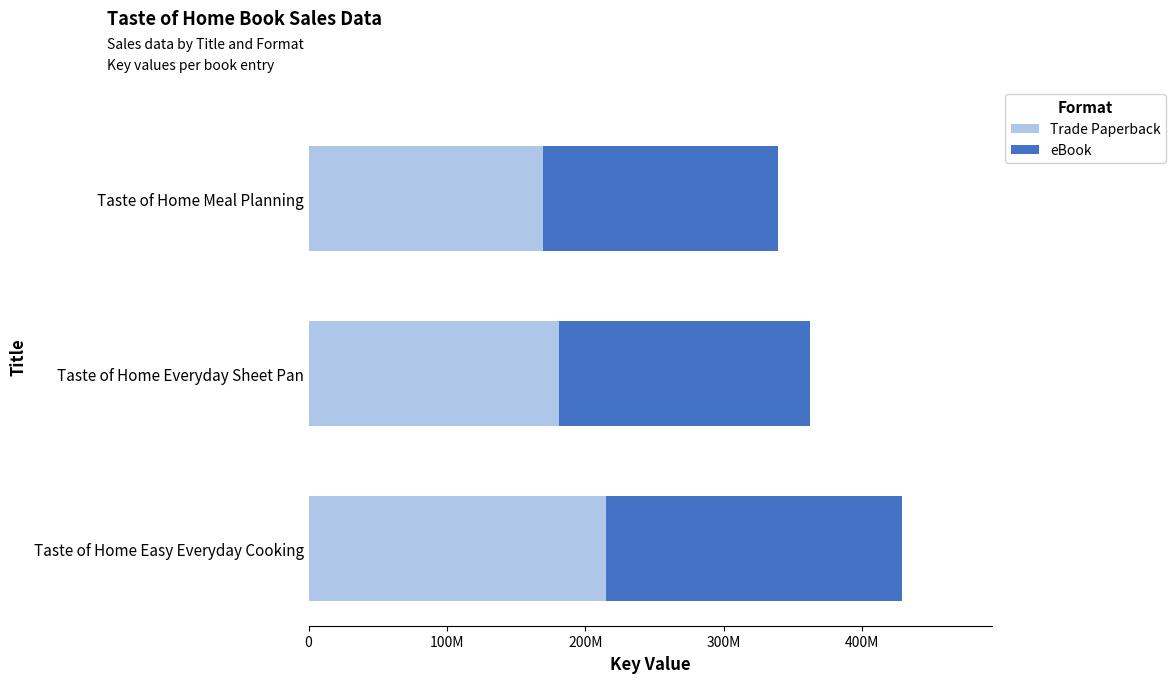

What are all the series names shown in the legend?

Trade Paperback, eBook